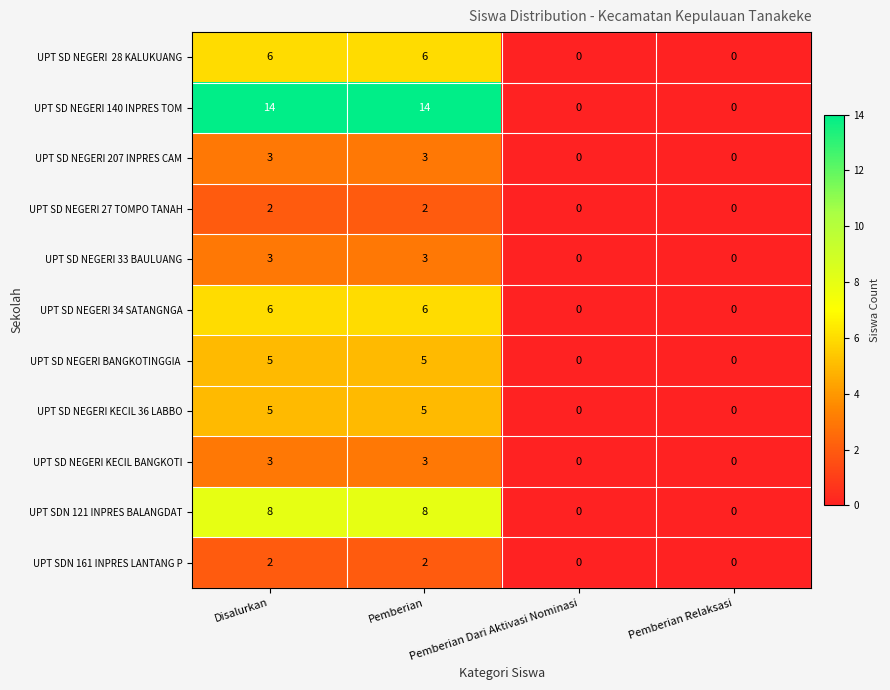

Is it true that UPT SD NEGERI 140 INPRES TOM equals 0 at Pemberian Dari Aktivasi Nominasi?

True